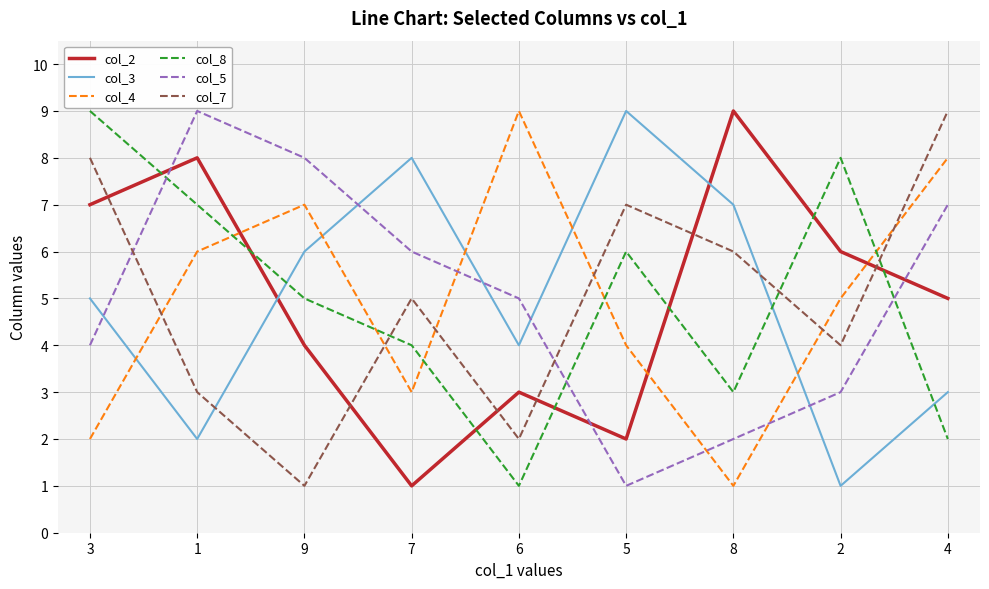

Reading left to right, what are all the values shown in this chart?

col_2: 3=7	1=8	9=4	7=1	6=3	5=2	8=9	2=6	4=5
col_3: 3=5	1=2	9=6	7=8	6=4	5=9	8=7	2=1	4=3
col_4: 3=2	1=6	9=7	7=3	6=9	5=4	8=1	2=5	4=8
col_8: 3=9	1=7	9=5	7=4	6=1	5=6	8=3	2=8	4=2
col_5: 3=4	1=9	9=8	7=6	6=5	5=1	8=2	2=3	4=7
col_7: 3=8	1=3	9=1	7=5	6=2	5=7	8=6	2=4	4=9